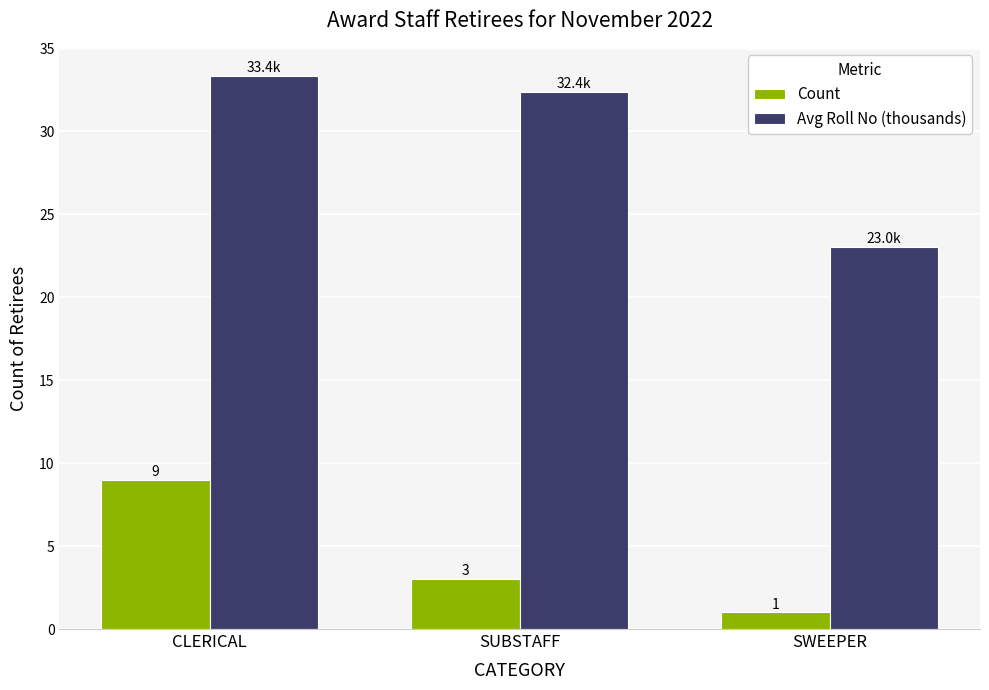

Where is Count nearest to the value 5?

SUBSTAFF